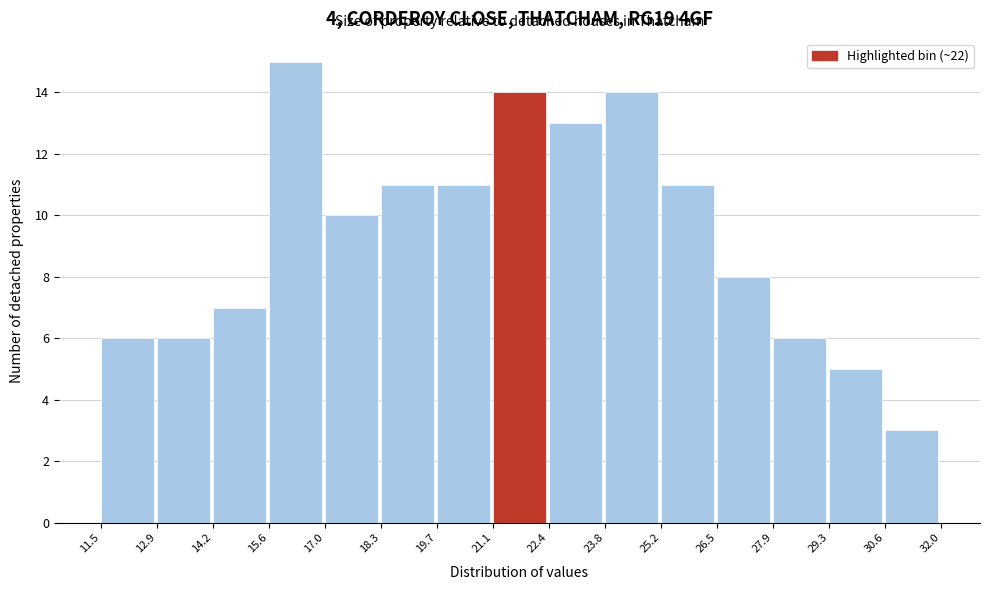

What is the height of the bar covering 26.5 to 27.9 on the x-axis? The values are not printed on the chart, so give them approximately, as read against the axis.

8